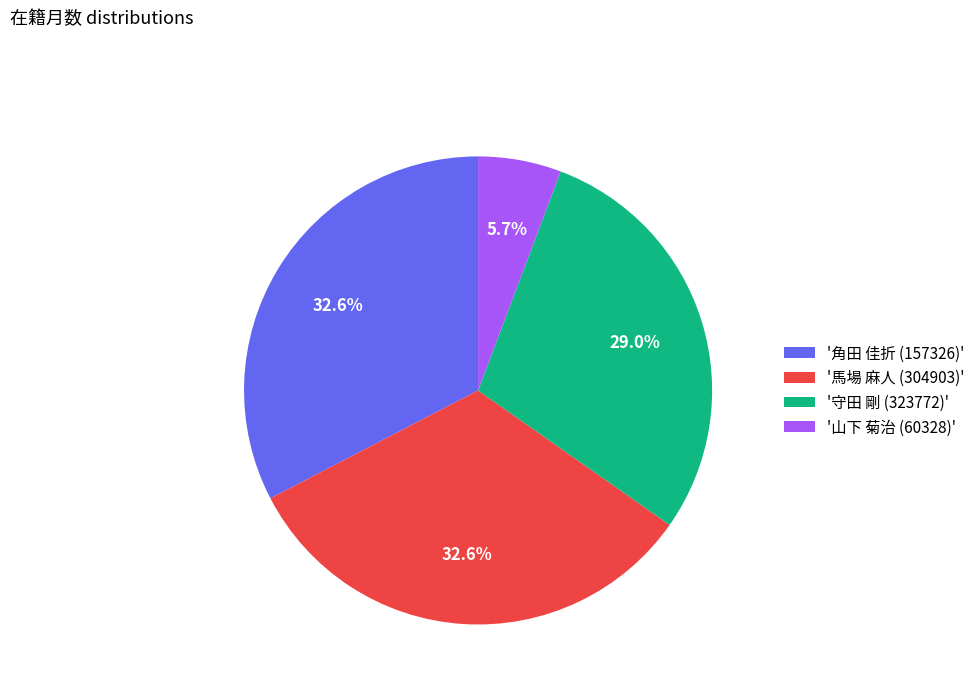

Which slice is the smallest?

'山下 菊治 (60328)'